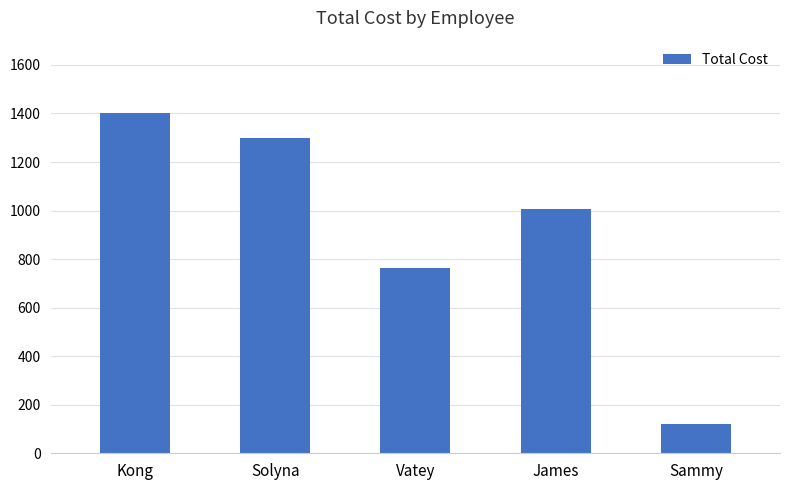

What is the value of the 3rd bar from the left?

765